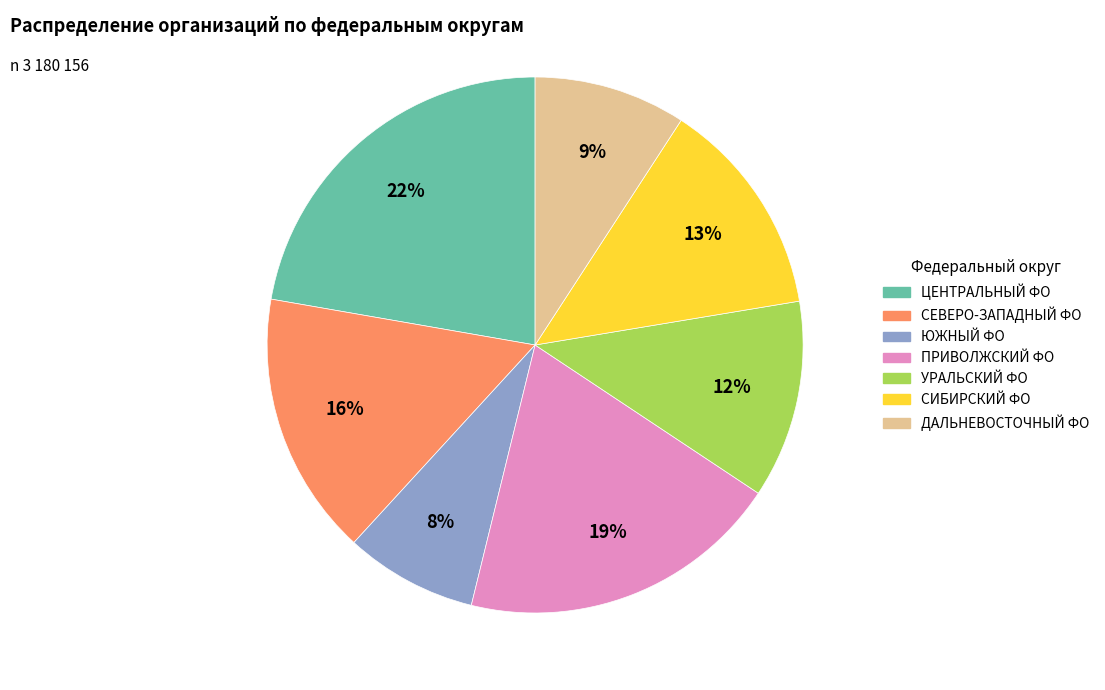

To the nearest percent, what is the average slice percentage?

14%